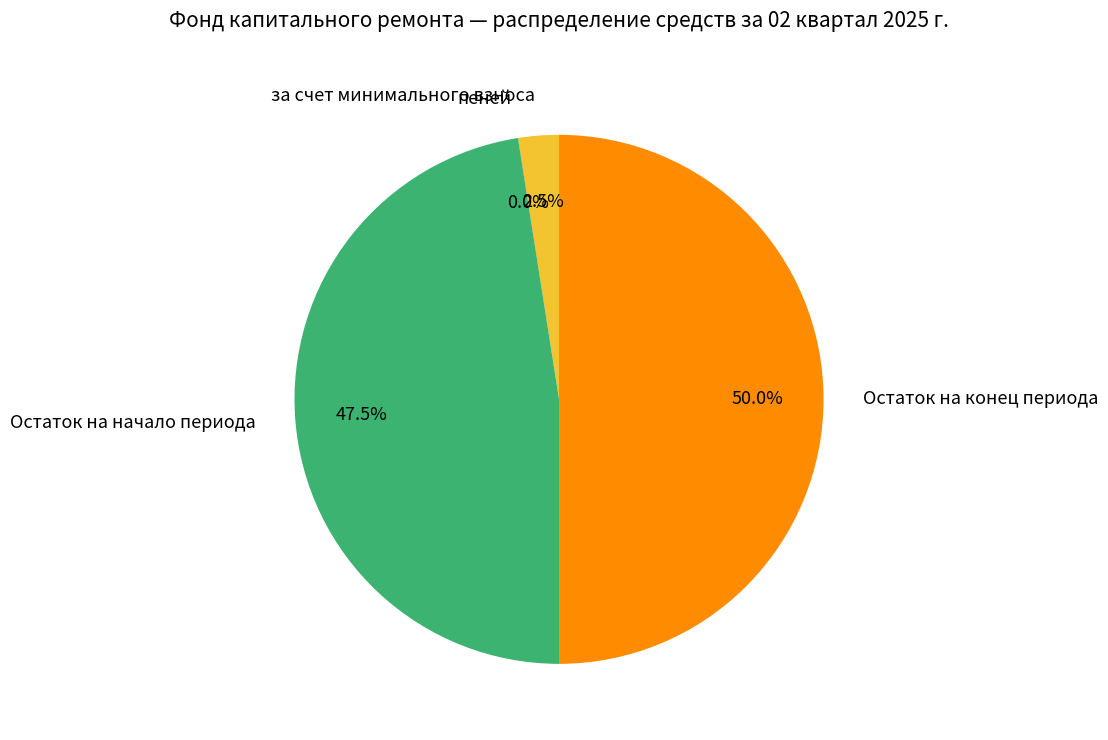

Which slice is the largest?

Остаток на конец периода